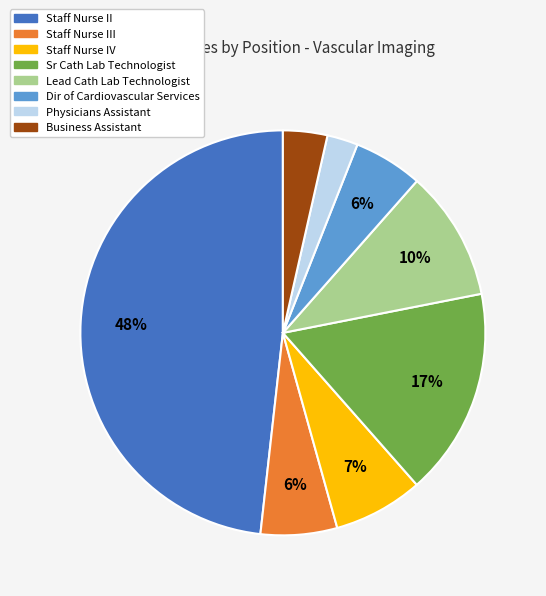

Is there any slice that represents more than half of the pie?

No